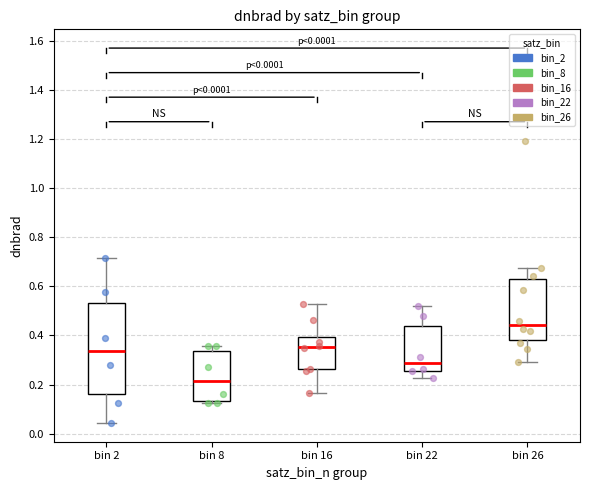

Where is the upper edge of the box for bin 8 on the y-axis? The values are not printed on the chart, so give them approximately, as read against the axis.

0.34